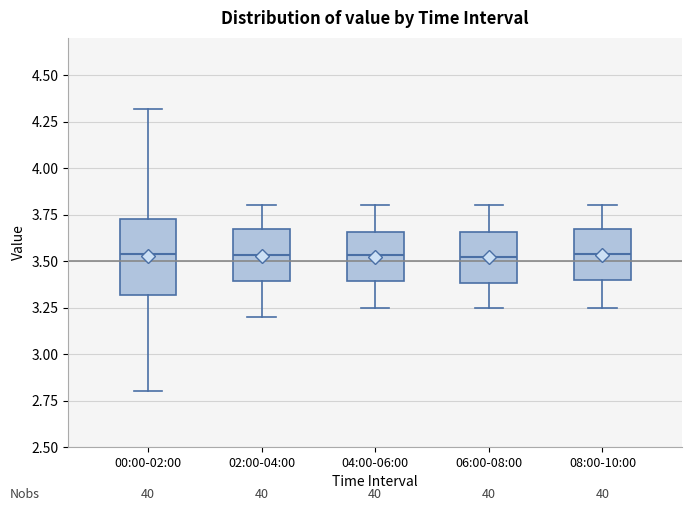

Reading left to right, transcribe this box plot: for each box, give where its median line is, the range the box spans, and where its two whiskers end, as read against the y-axis. The values are not printed on the chart, so give them approximately, as read against the axis.

00:00-02:00: median 3.55, box 3.30 to 3.75, whiskers 2.80 to 4.30
02:00-04:00: median 3.55, box 3.40 to 3.65, whiskers 3.20 to 3.80
04:00-06:00: median 3.55, box 3.40 to 3.65, whiskers 3.25 to 3.80
06:00-08:00: median 3.50, box 3.40 to 3.65, whiskers 3.25 to 3.80
08:00-10:00: median 3.55, box 3.40 to 3.65, whiskers 3.25 to 3.80